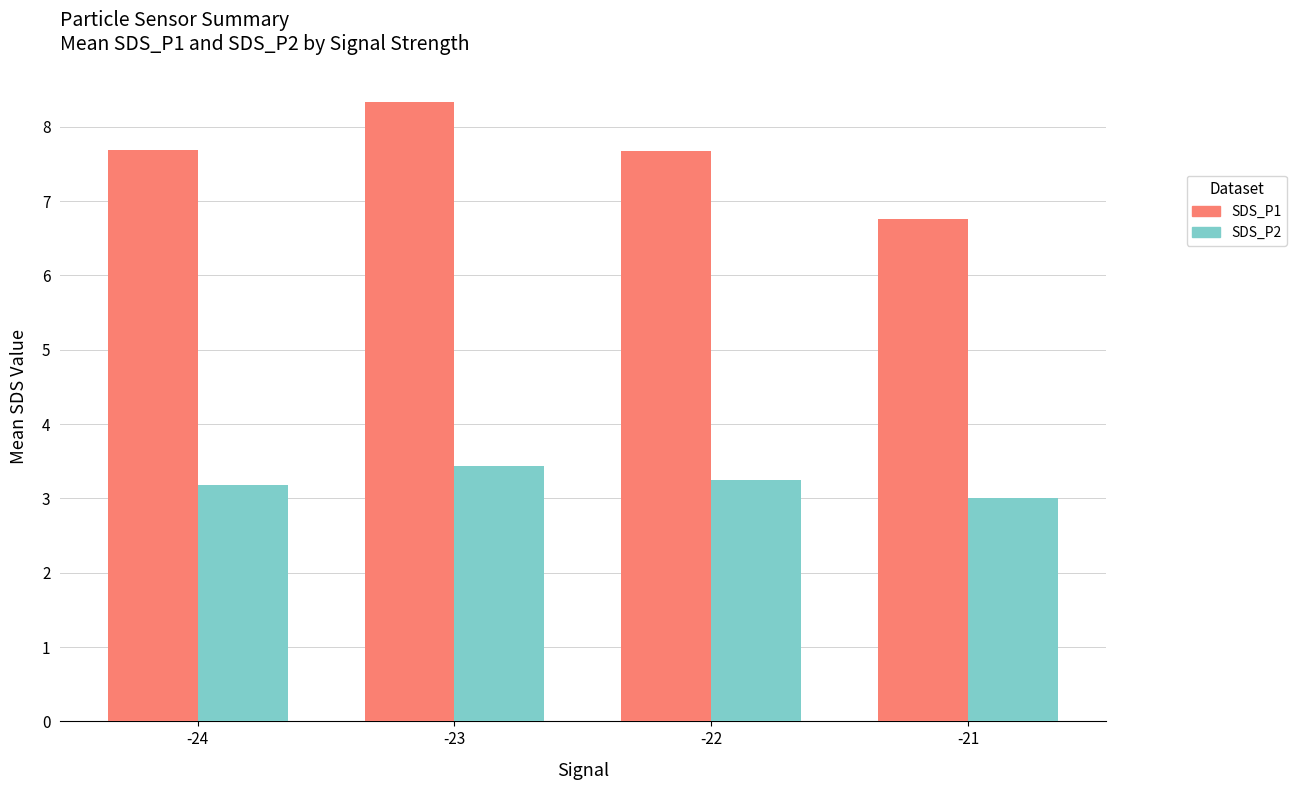

How many series are shown in this chart?

2